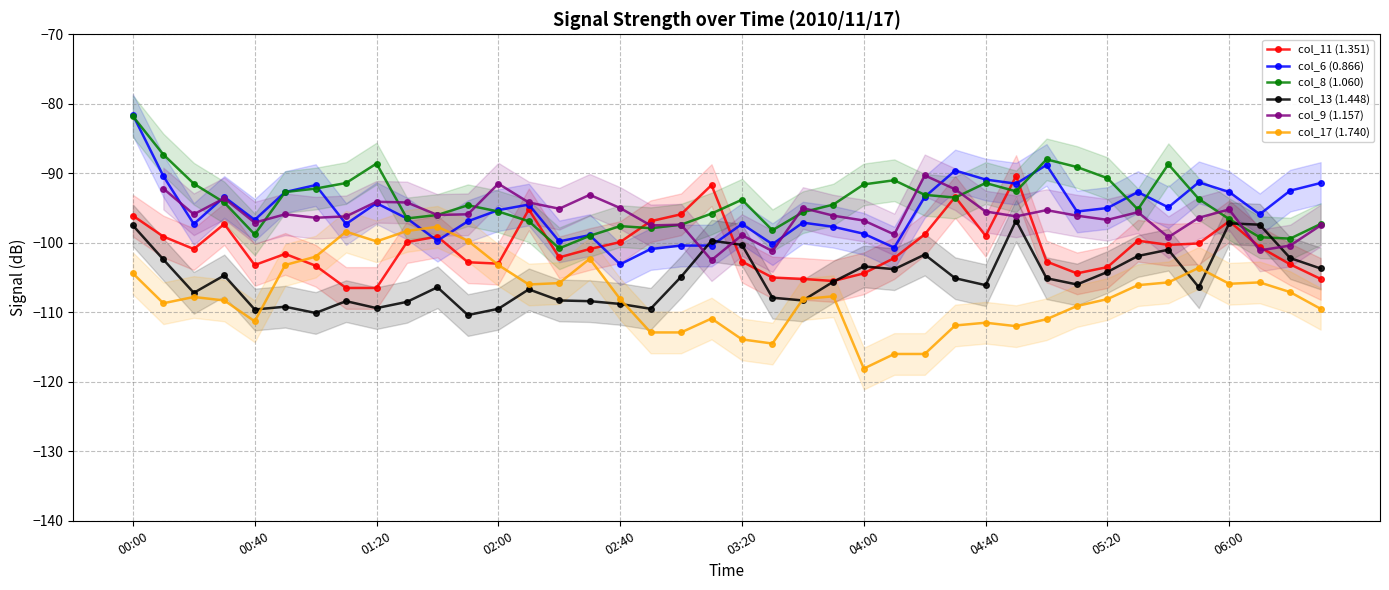

At how many categories does at least one series exceed -109?

40